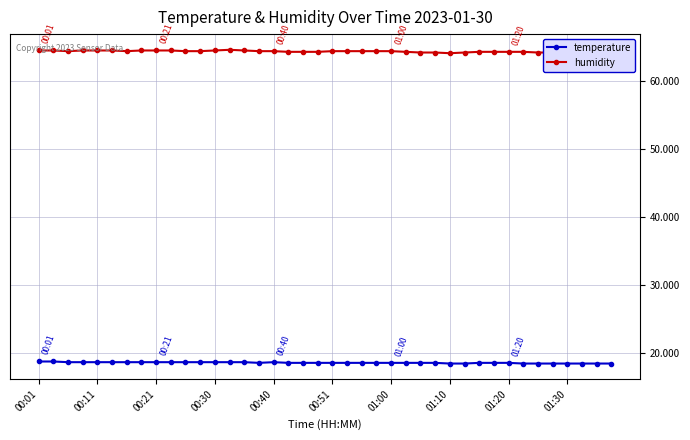

What is the value of the temperature point at the 7th from the left?

18.7